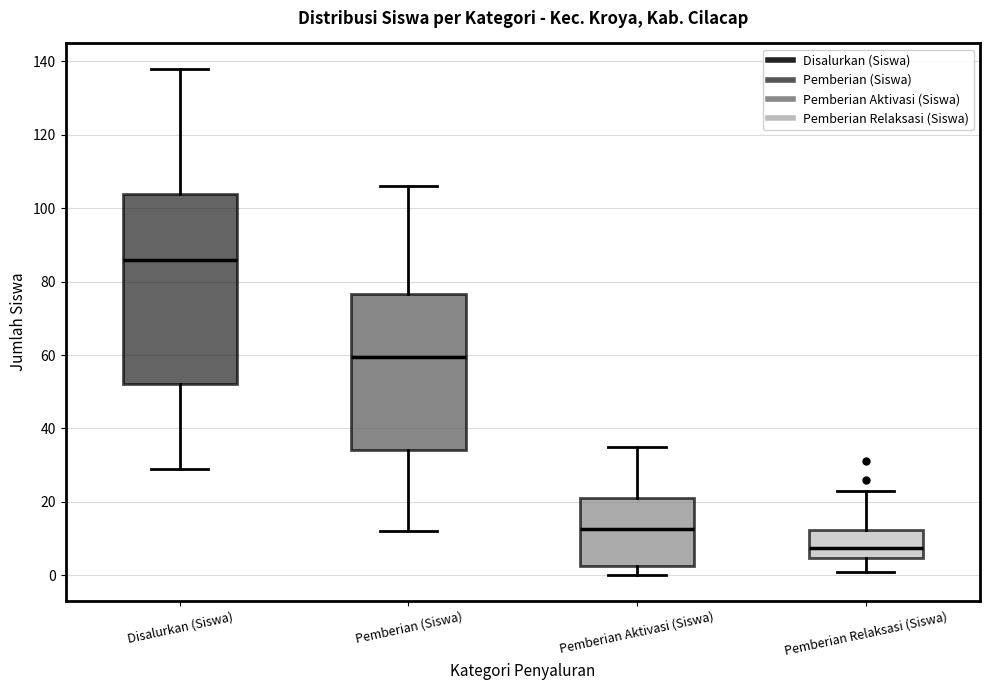

Reading left to right, read every box against the y-axis: the position of its median line, the range the box covers, and the ends of its whiskers. The values are not printed on the chart, so give them approximately, as read against the axis.

Disalurkan (Siswa): median 86, box 52 to 104, whiskers 30 to 138
Pemberian (Siswa): median 60, box 34 to 76, whiskers 12 to 106
Pemberian Aktivasi (Siswa): median 12, box 2 to 22, whiskers 0 to 36
Pemberian Relaksasi (Siswa): median 8, box 4 to 12, whiskers 2 to 24